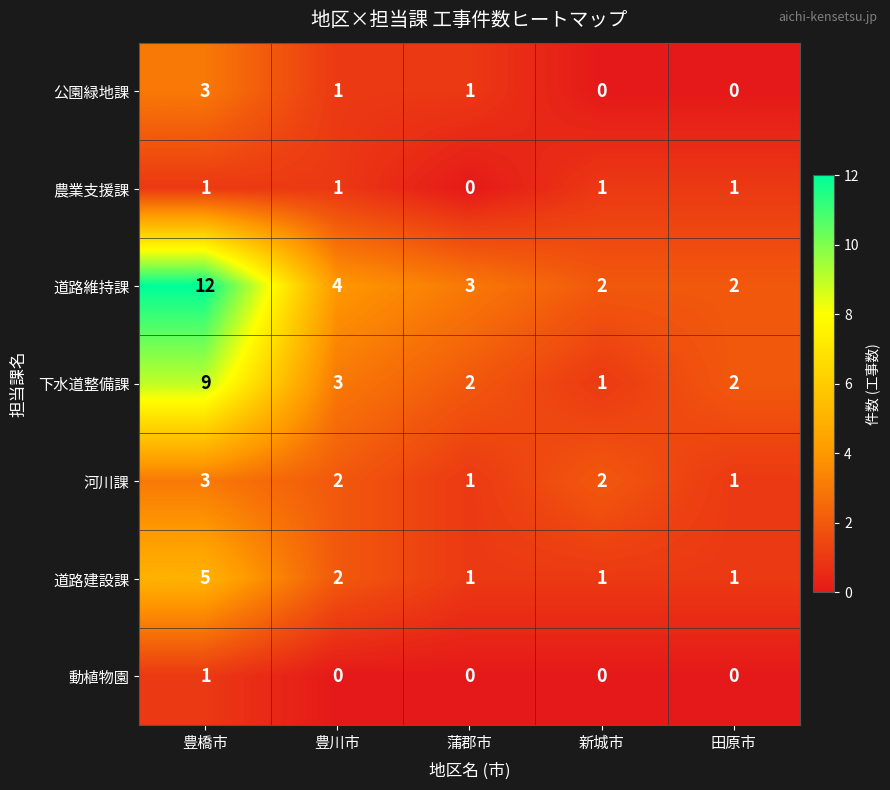

What is the difference between the highest and lowest values at 蒲郡市?

3